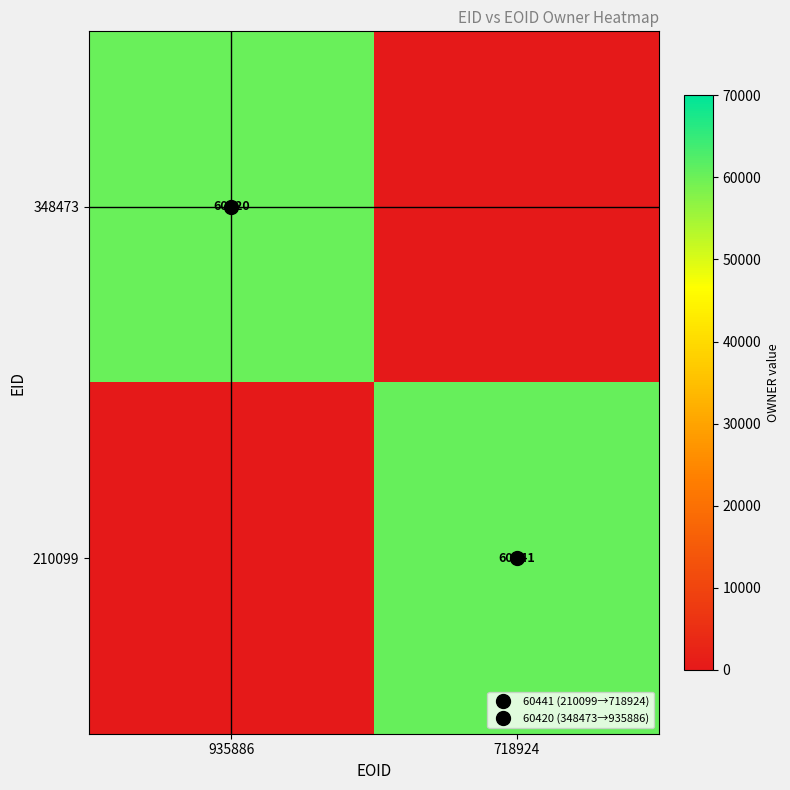

At which category is the sum across all series the highest?

718924